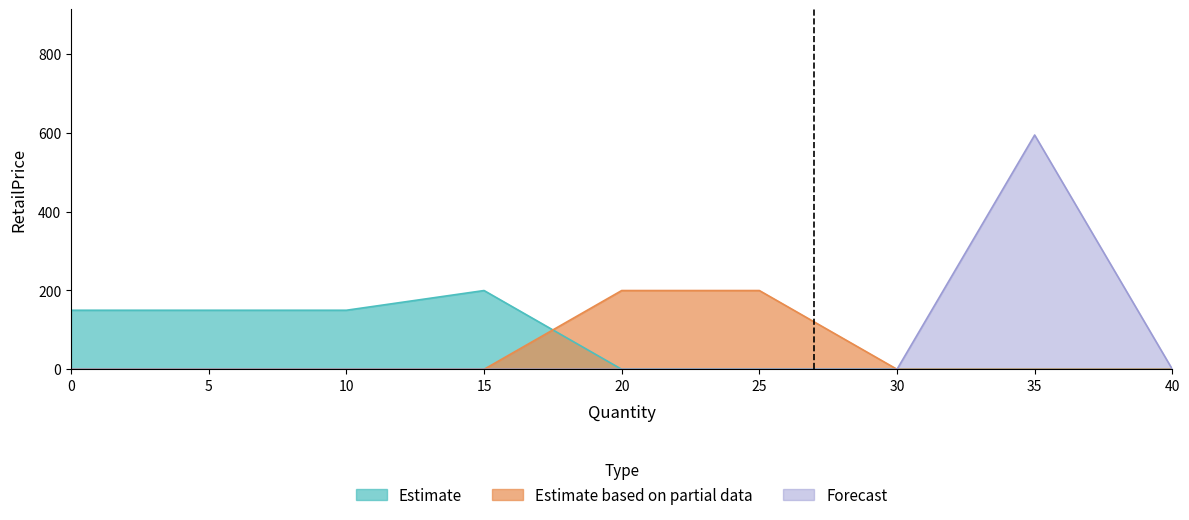

Which series has the largest range (max minus min)?

Forecast